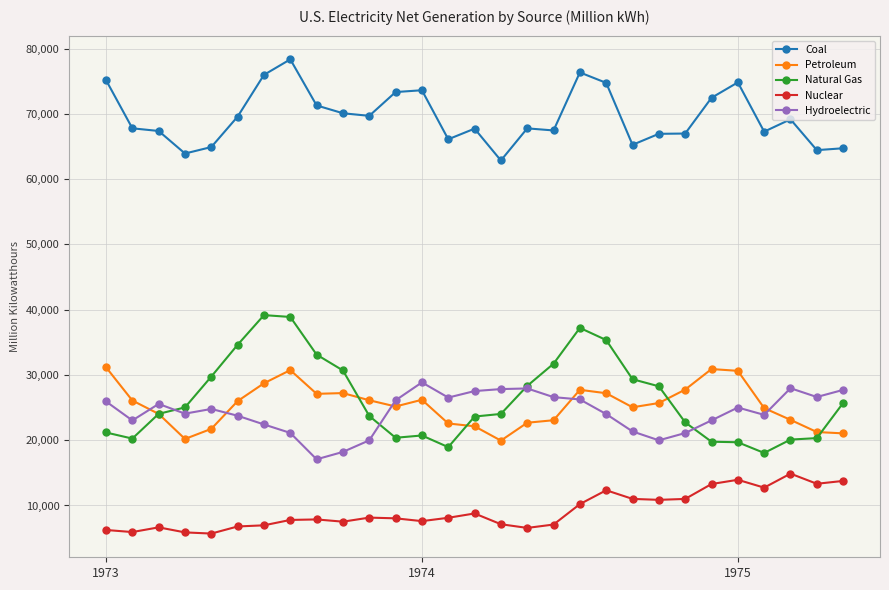

Which series ends up on top after the final intersection of Natural Gas and Hydroelectric?

Hydroelectric